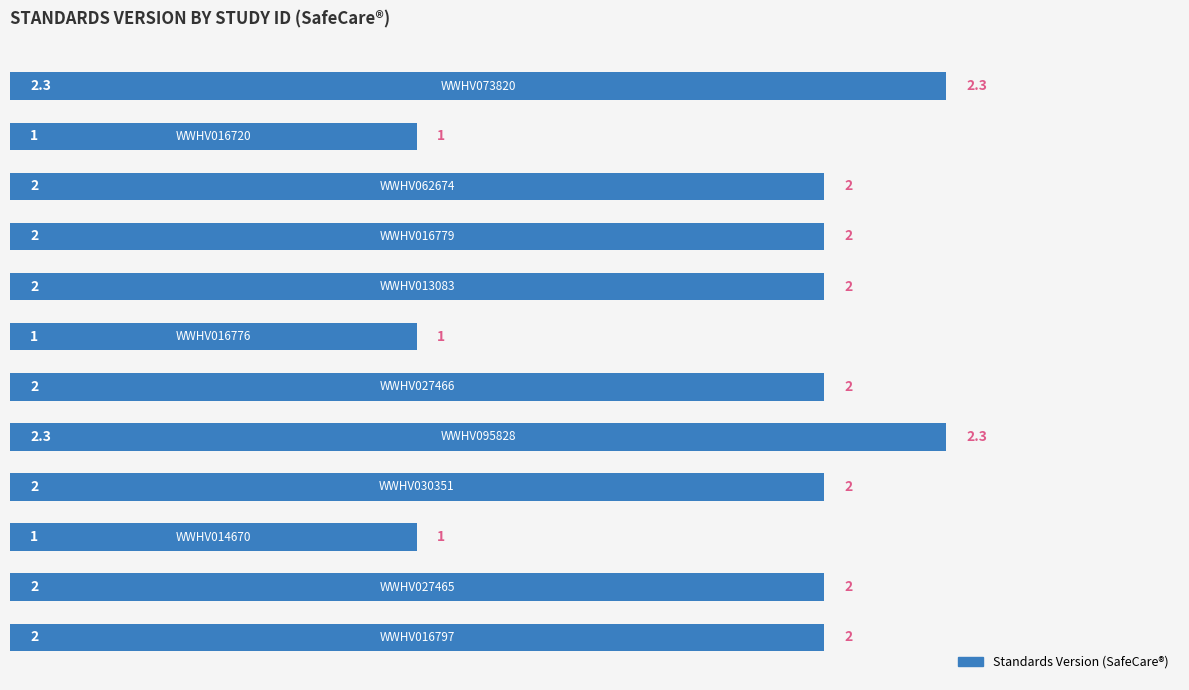

How many values are between 2 and 3?

9